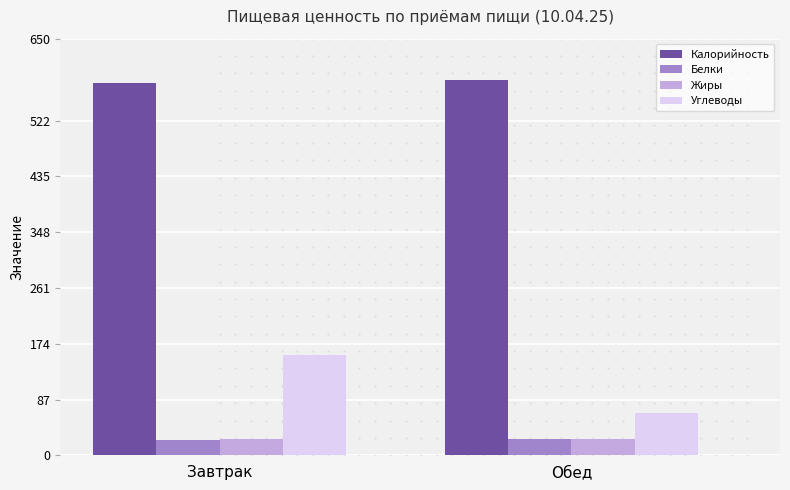

What is the difference between the Белки values at Обед and Завтрак?

2.2